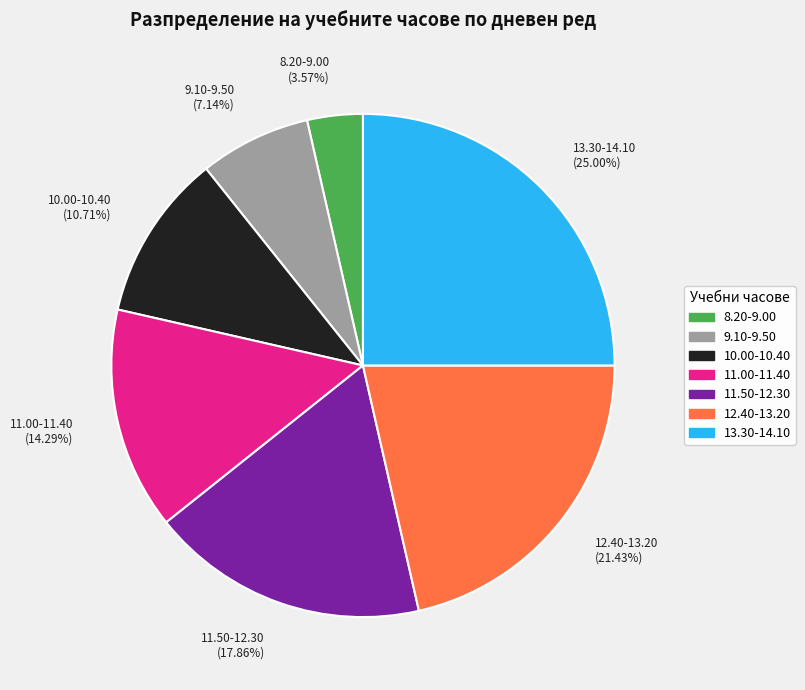

How many segments does this pie chart have?

7